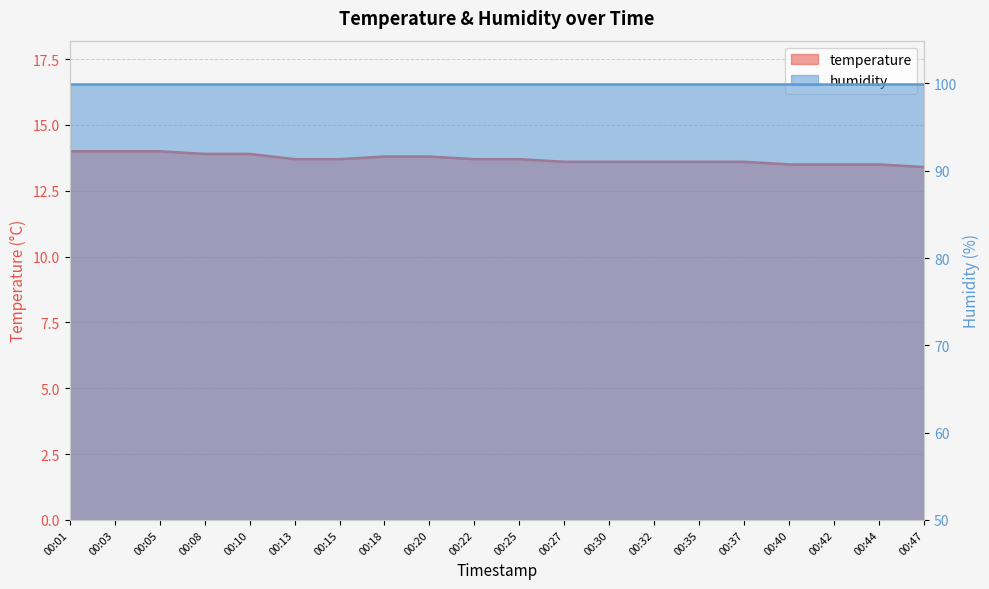

What is the value of the 7th point from the left?

13.7